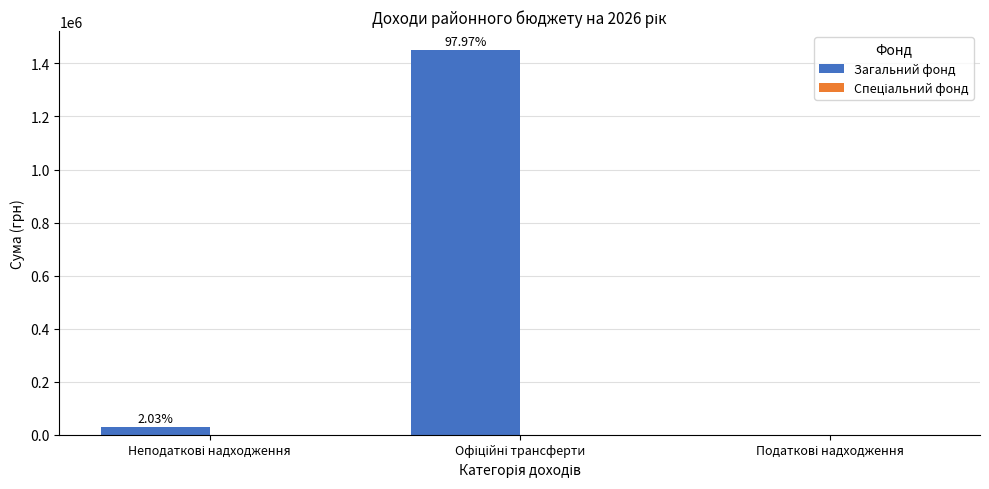

At which category does the chart reach its peak across all series?

Офіційні трансферти